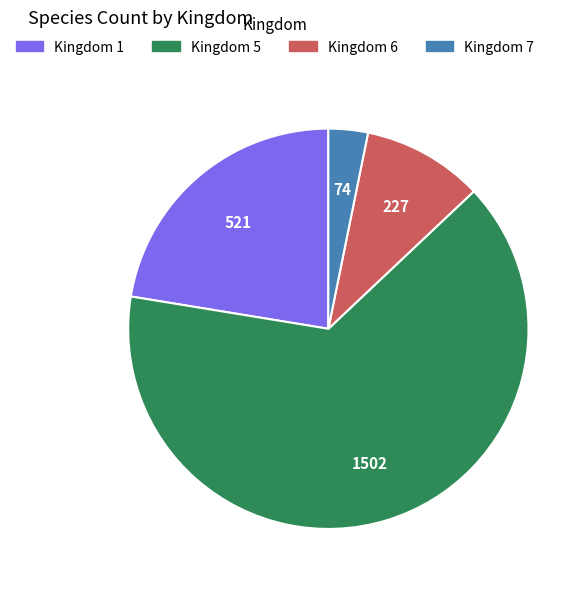

How many slices are in this pie chart?

4